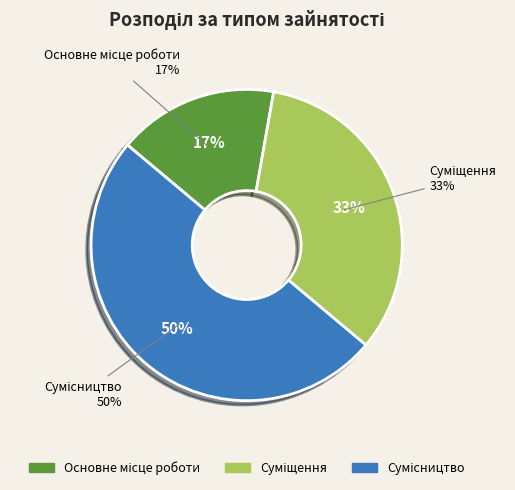

What is the ratio of the value at Основне місце роботи to the value at Суміщення?

0.5